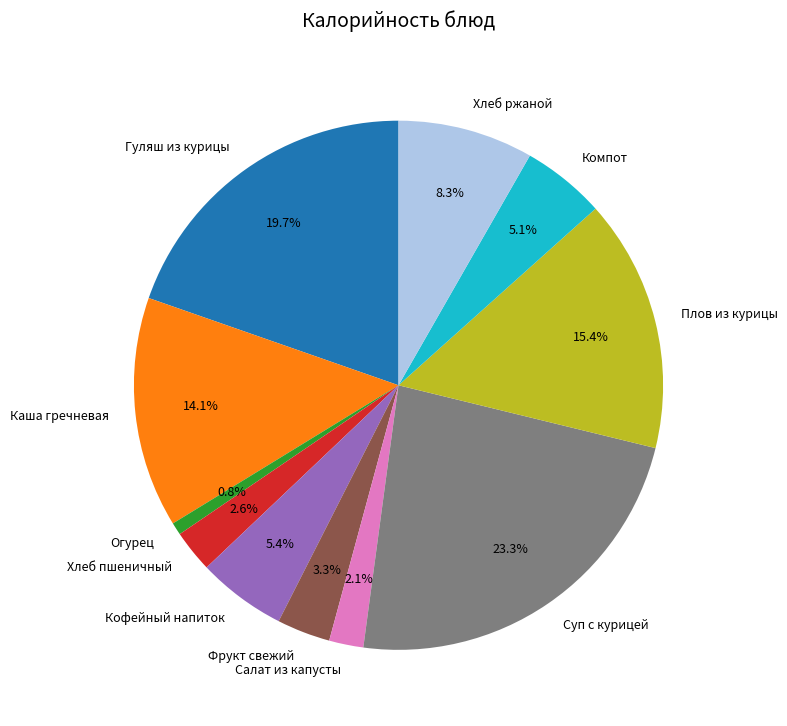

Between Хлеб пшеничный and Плов из курицы, which is larger?

Плов из курицы